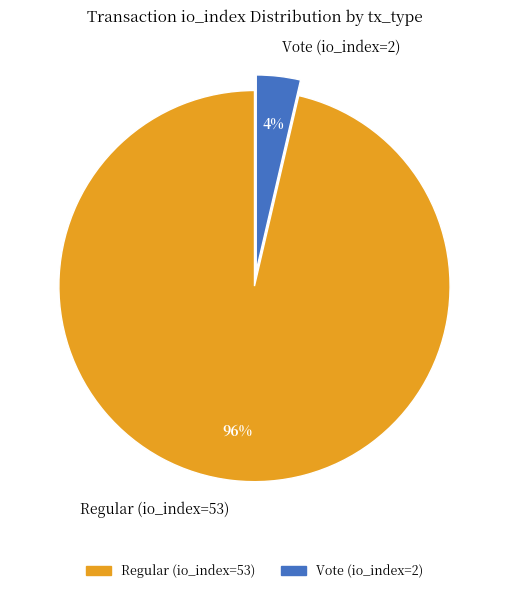

Count the number of slices in the pie.

2